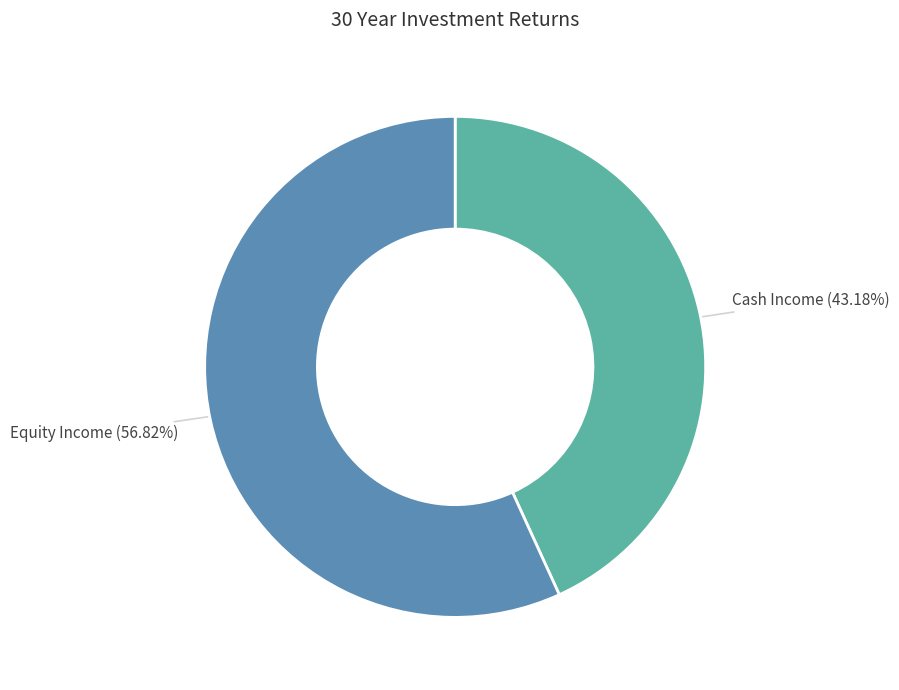

Does Equity Income account for over 50% of the chart?

Yes